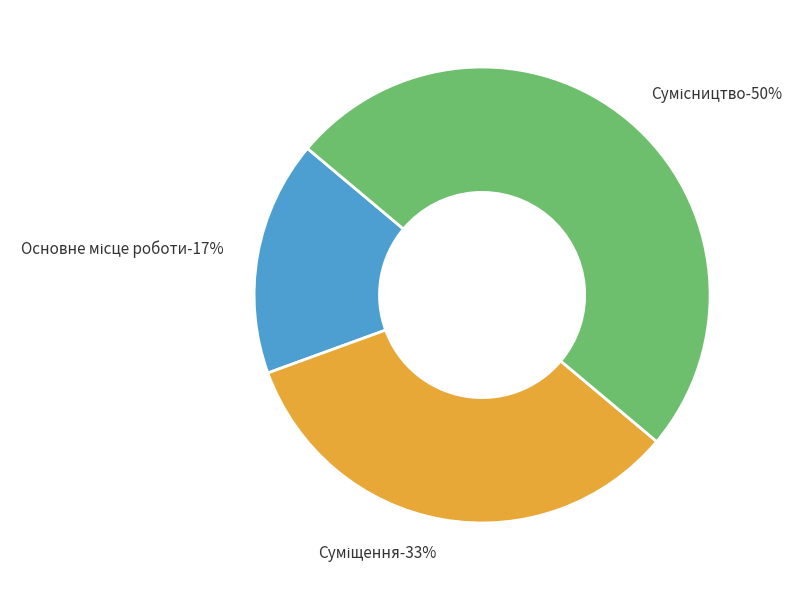

Does Суміщення account for over 50% of the chart?

No